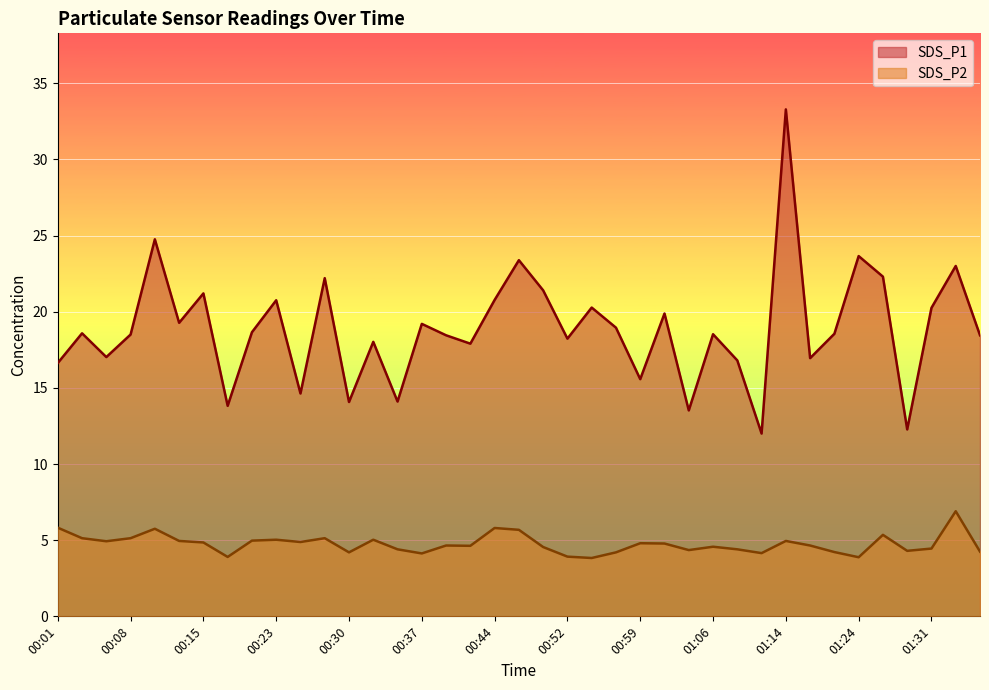

In SDS_P2, how many points are higher than both neighbors (excluding endpoints)?

11